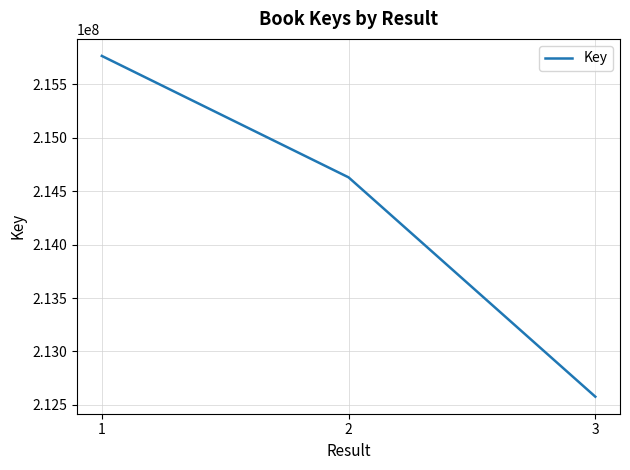

Where is the data nearest to the value 214171415?

2